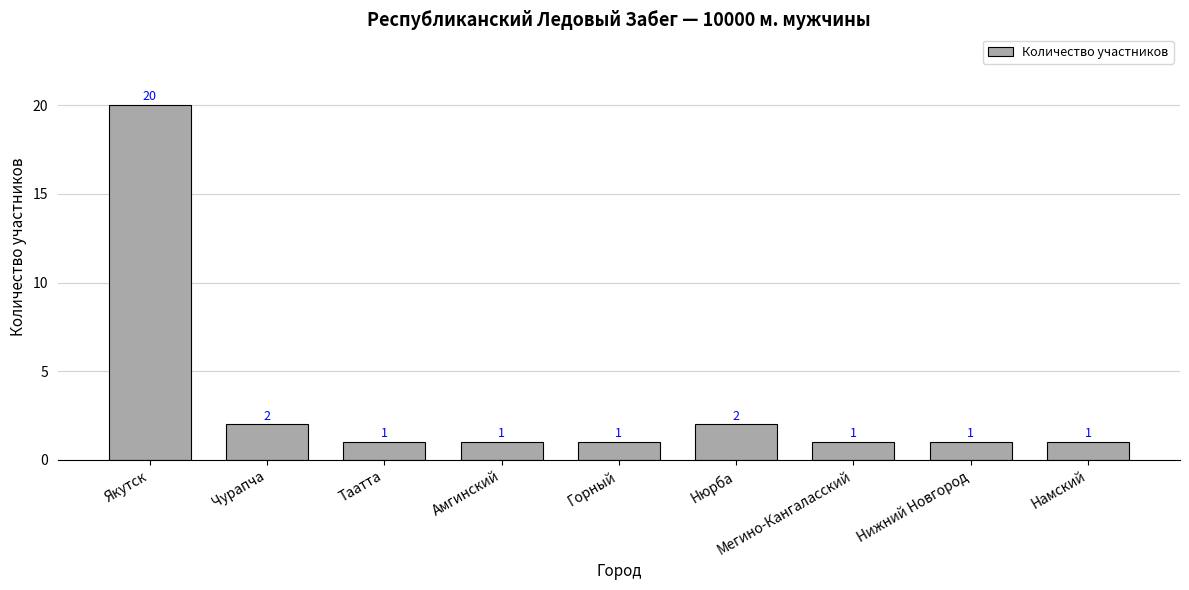

How many categories are shown in the chart?

9